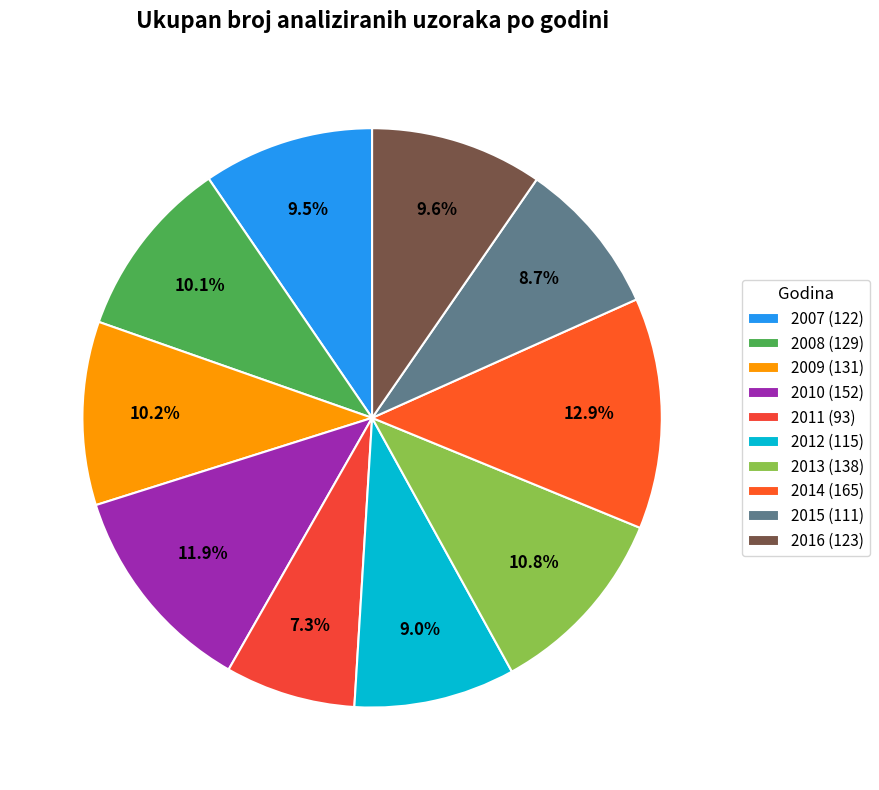

Rank the categories by value from lowest to highest.

2011, 2015, 2012, 2007, 2016, 2008, 2009, 2013, 2010, 2014